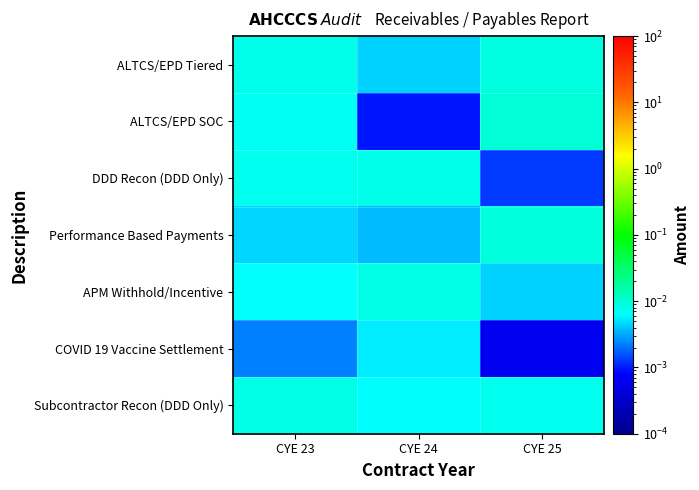

List the series in order of their peak value, highest first.

ALTCS/EPD SOC, Performance Based Payments, ALTCS/EPD Tiered, Subcontractor Recon (DDD Only), APM Withhold/Incentive, DDD Recon (DDD Only), COVID 19 Vaccine Settlement